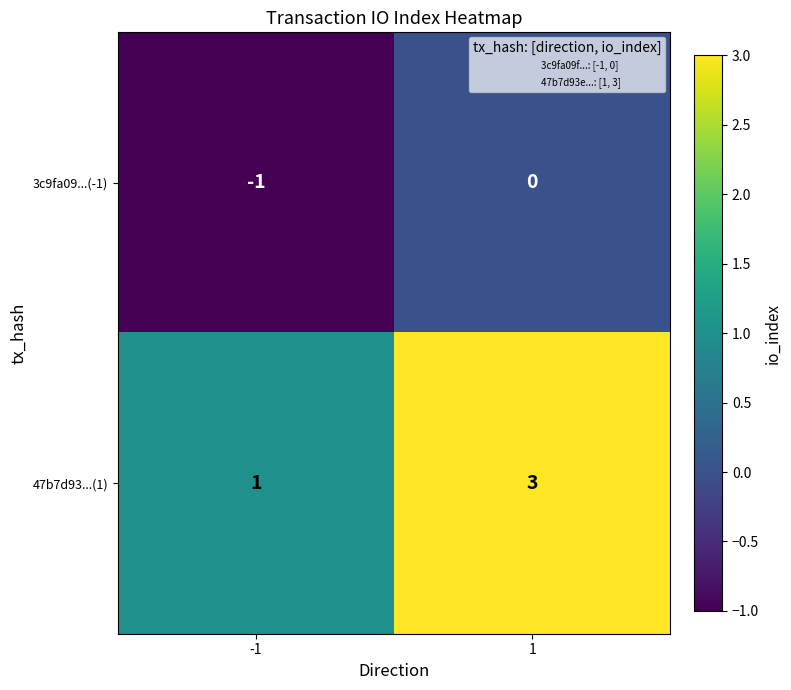

Which series has the largest range (max minus min)?

47b7d93...(1)